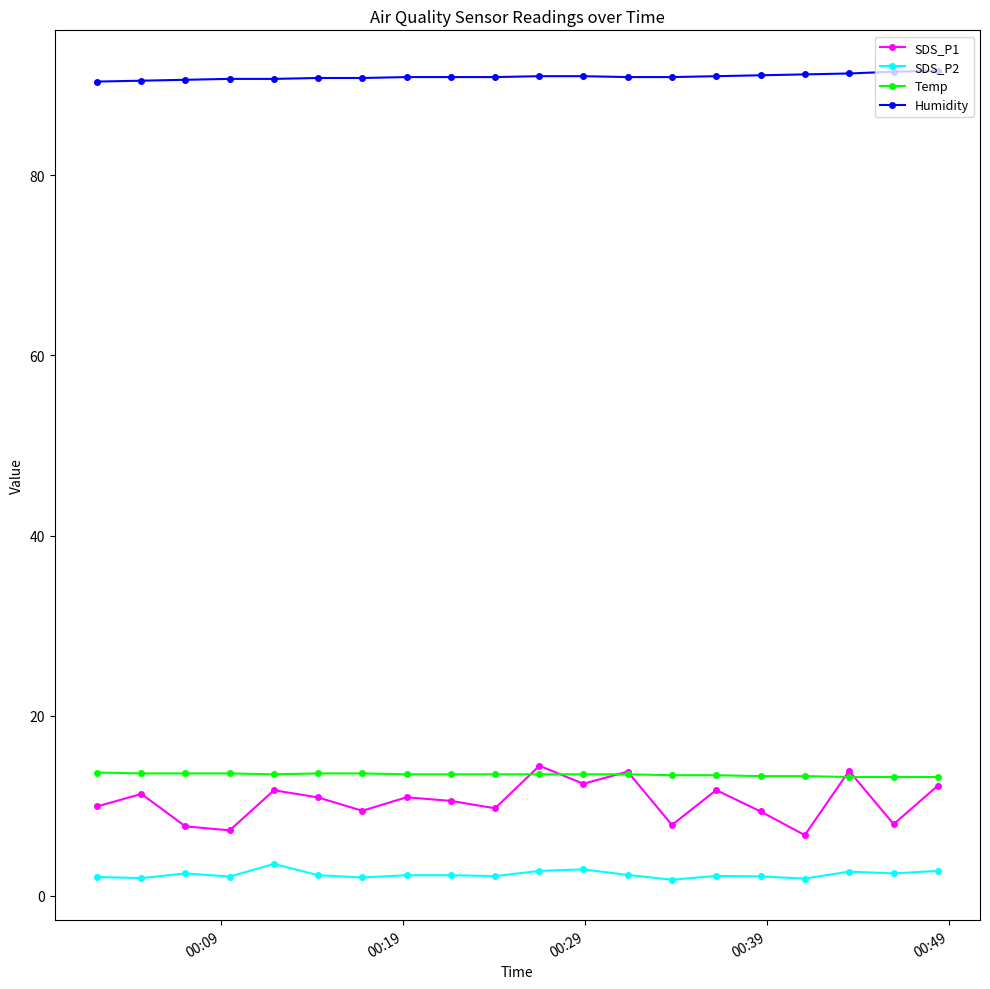

How many lines are shown in the chart?

4